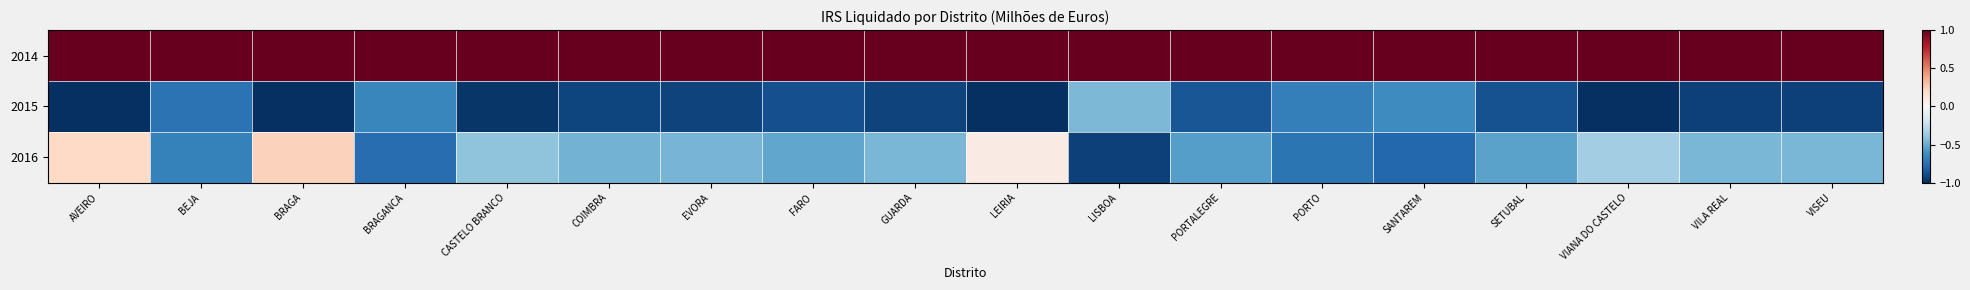

List the series in order of their overall mean, lowest first.

2015, 2016, 2014